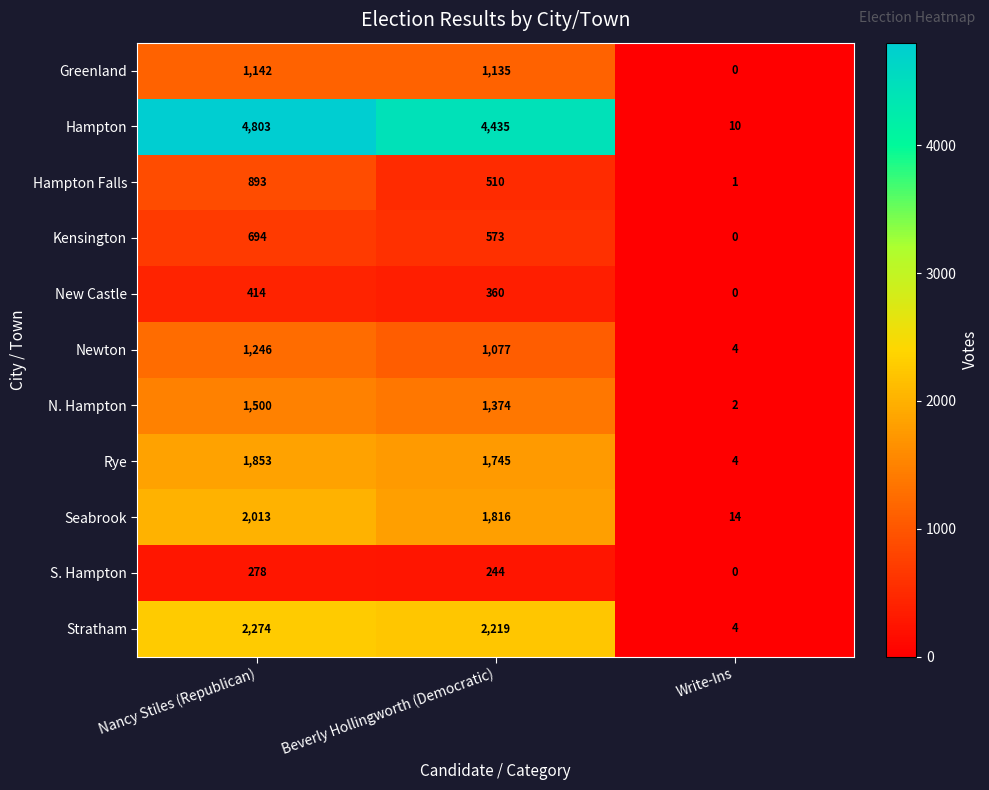

At which category is the sum across all series the highest?

Nancy Stiles (Republican)